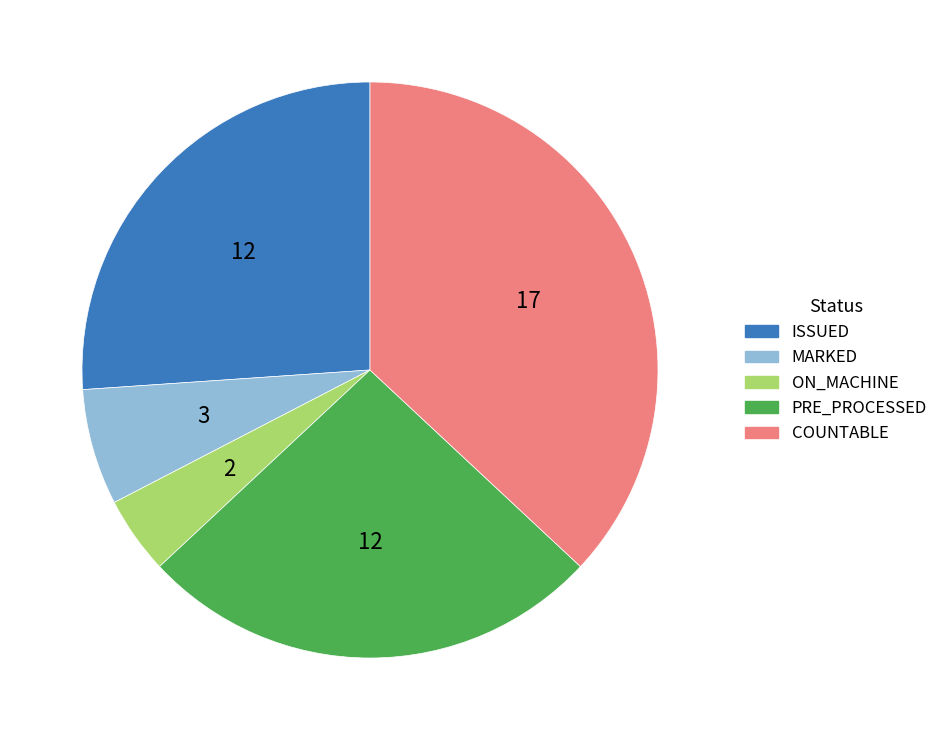

Does any single category account for the majority?

No